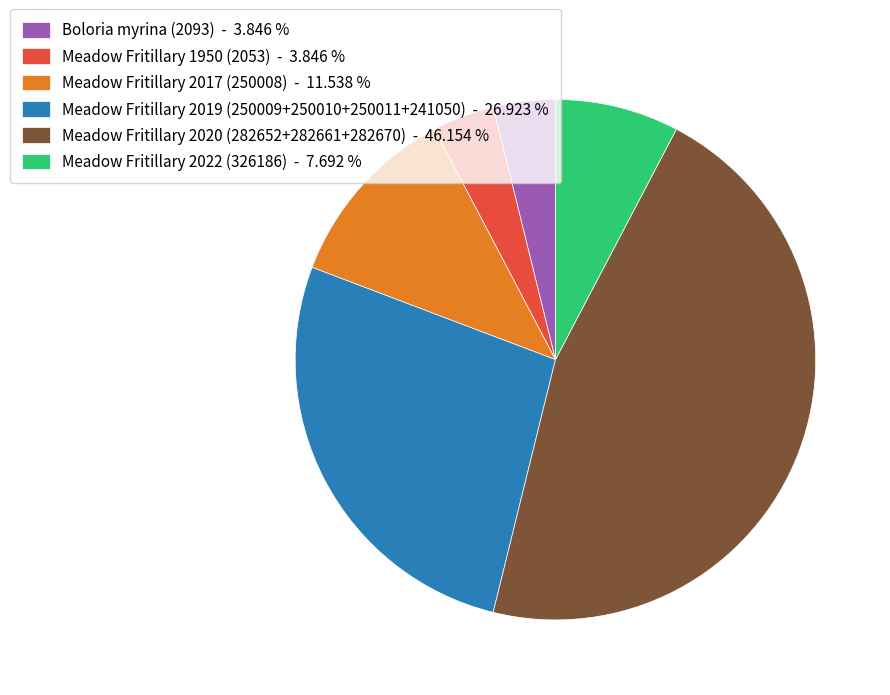

Is it true that Meadow Fritillary 2022 (326186) is 8% of the pie?

True